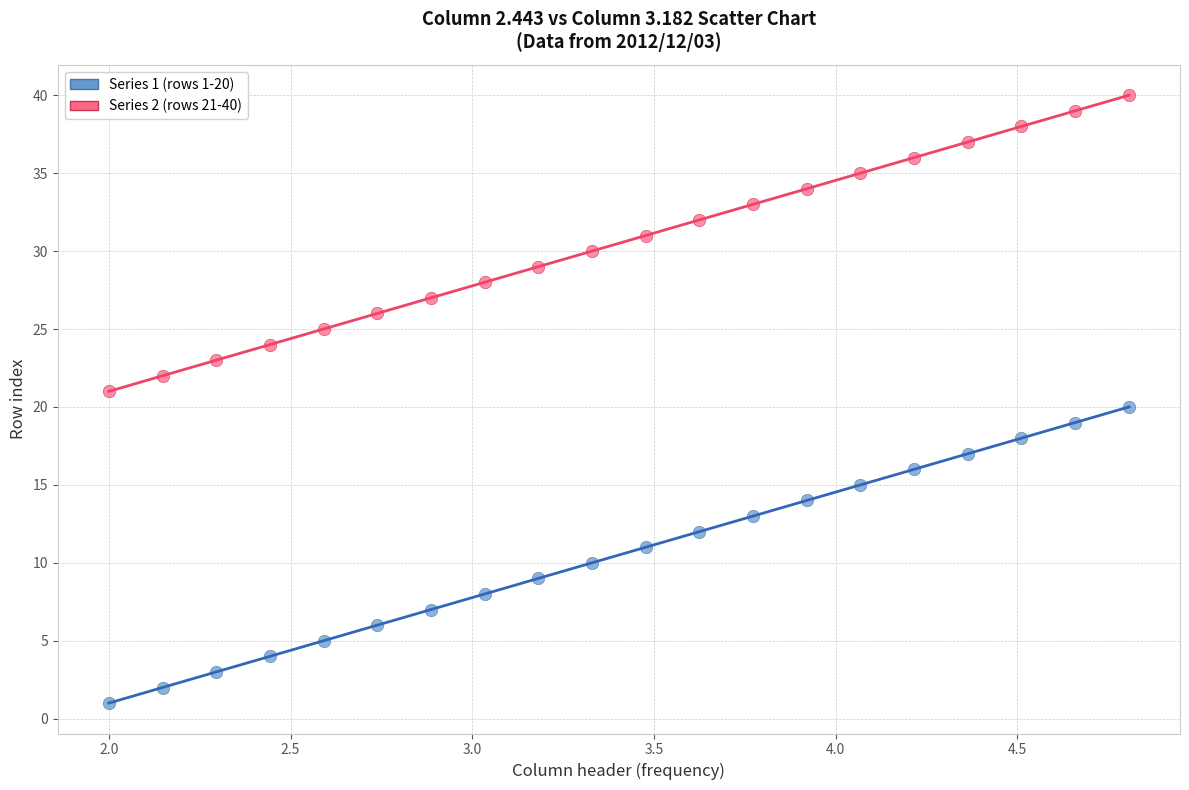

Across all data points, what is the range of Y values (max minus min)?

39